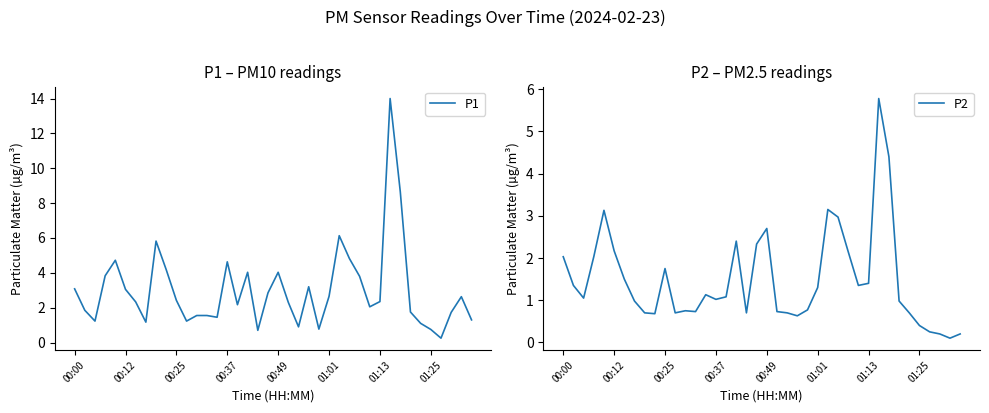

Does the chart display data point markers on the line(s)?

No